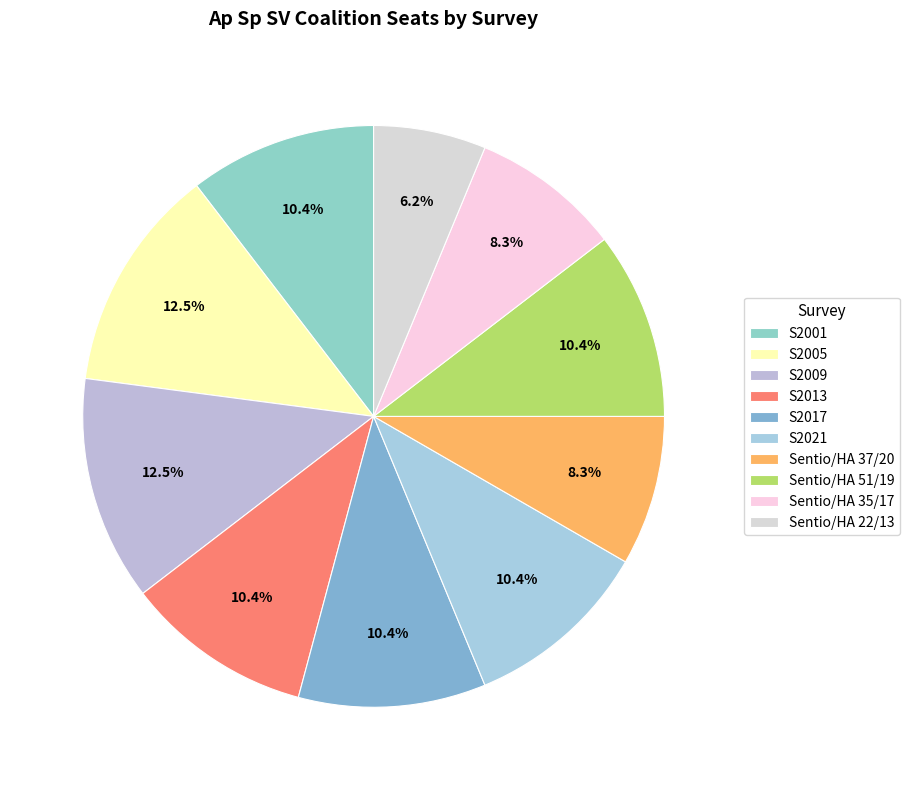

To the nearest percent, what is the difference between the largest and smallest slice percentages?

6%